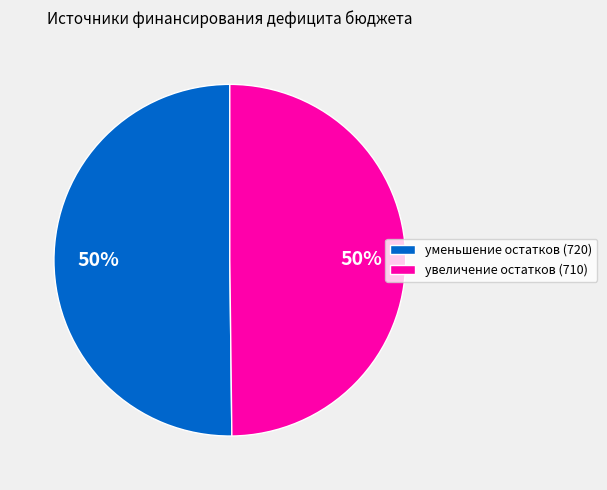

To the nearest percent, what is the average slice percentage?

50%